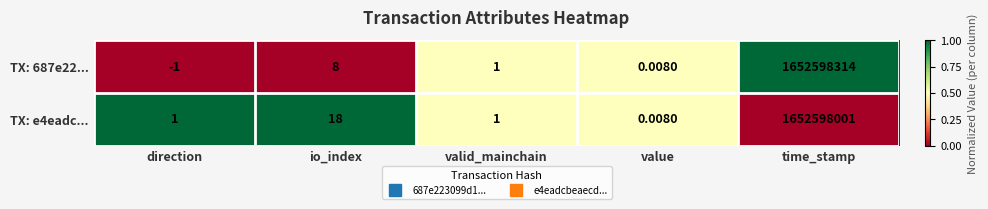

How many categories are shown in the chart?

5